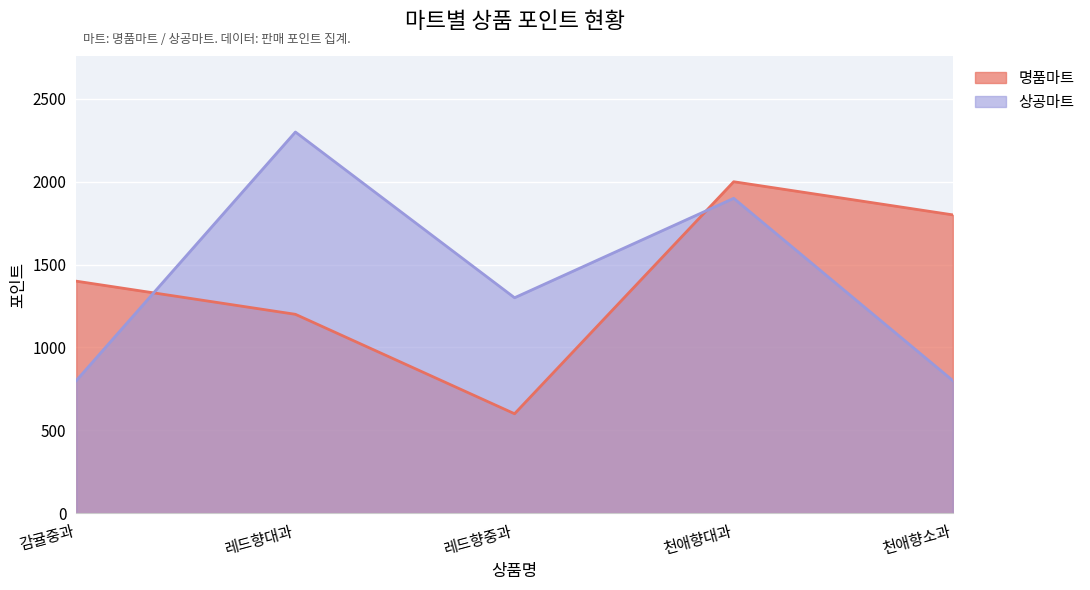

What position from the right is 천애향대과?

2